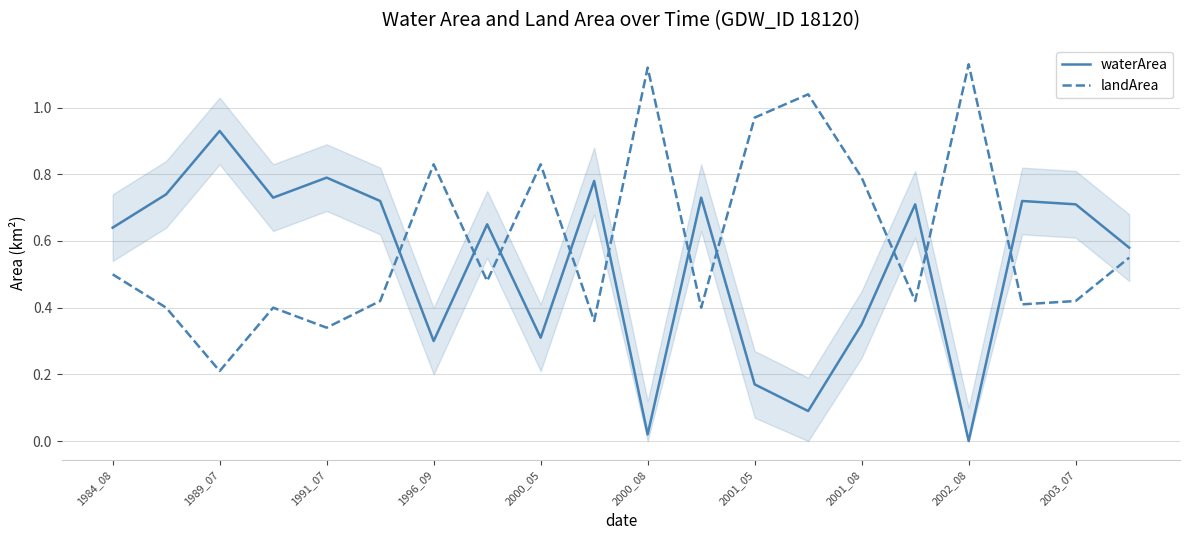

At how many categories does at least one series exceed 0?

20